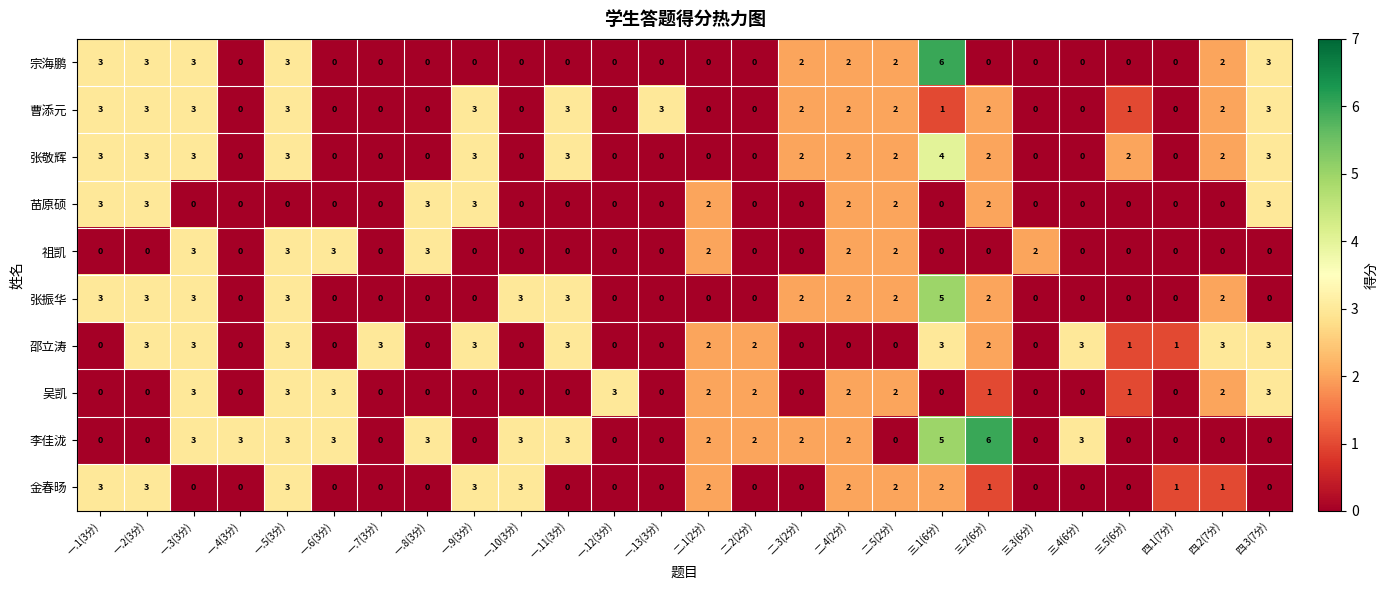

What is the spread (max minus min) of values at 一.10(3分)?

3